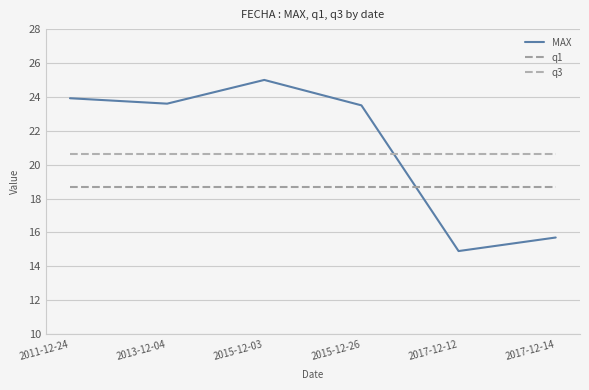

Reading right to left, transcribe all the data shown in this chart.

MAX: 15.7	14.9	23.5	25.0	23.6	23.9
q1: 18.7	18.7	18.7	18.7	18.7	18.7
q3: 20.6	20.6	20.6	20.6	20.6	20.6